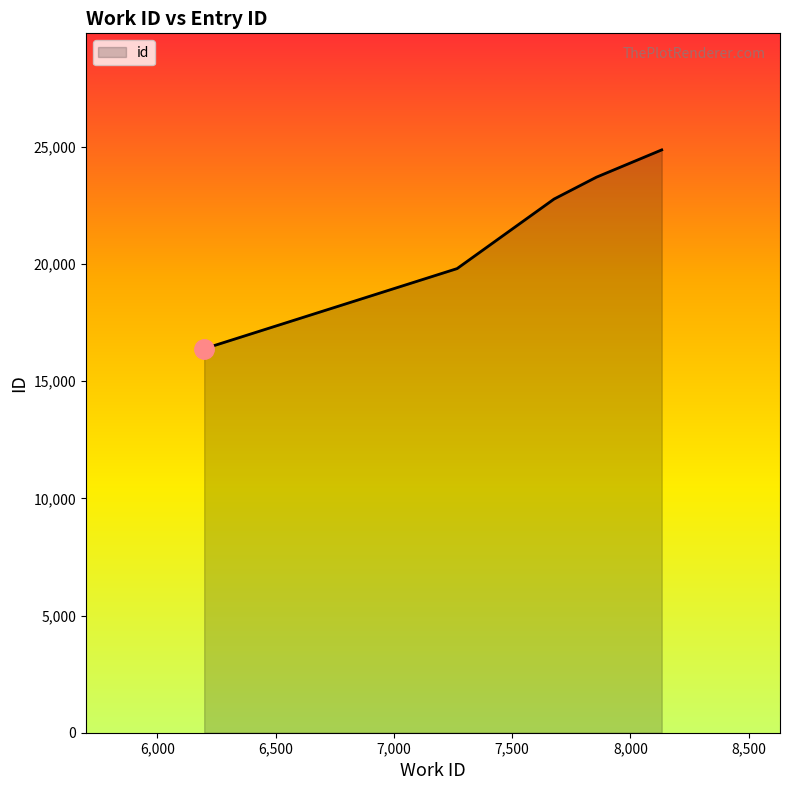

What is the maximum value shown in the chart?

24874